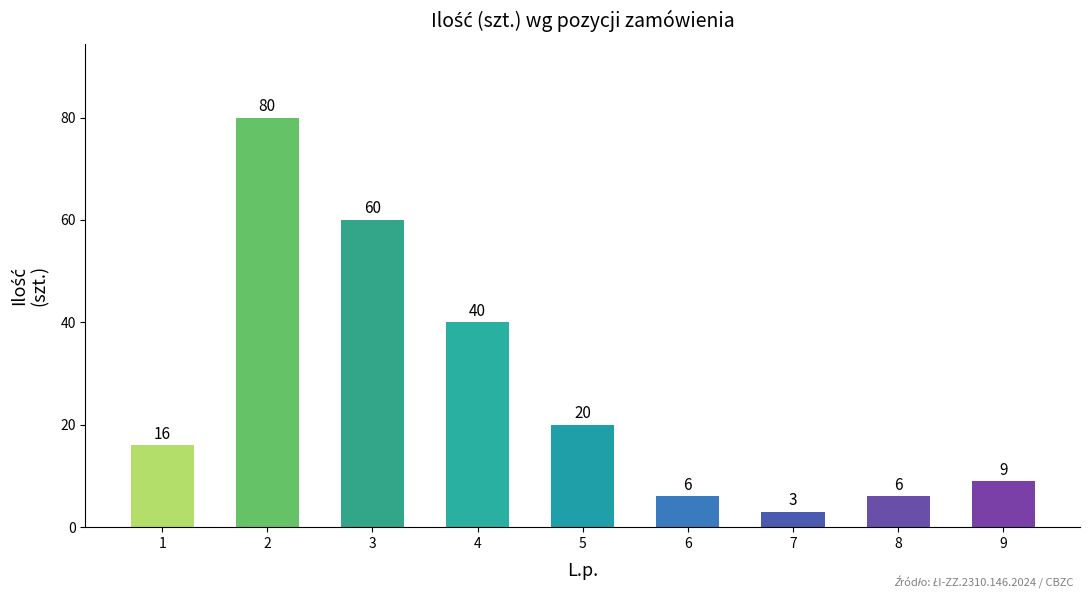

How many values are below 16?

4